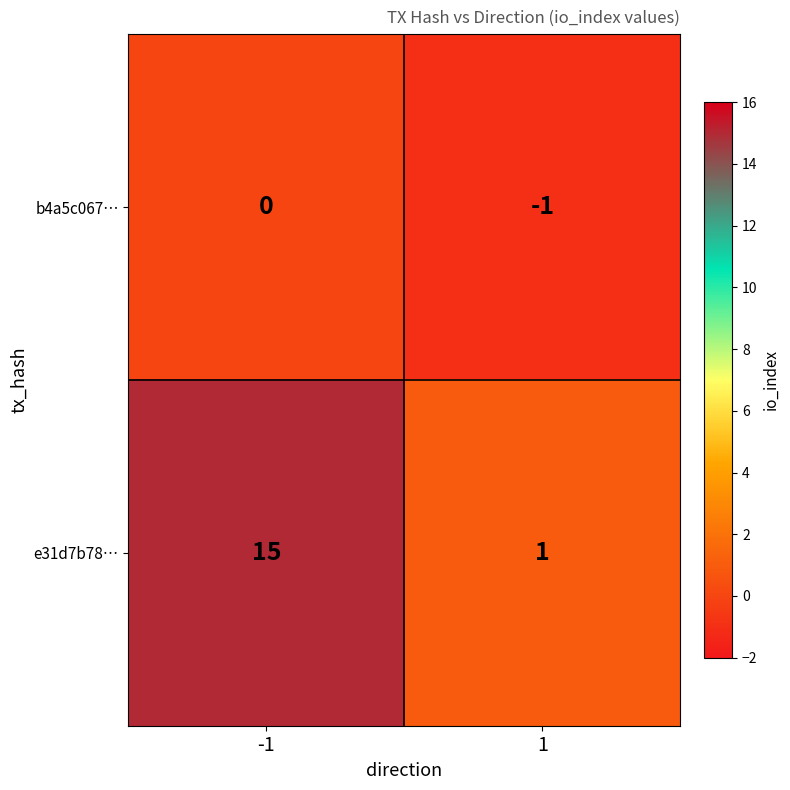

Rank the categories by b4a5c067… value from lowest to highest.

1, -1